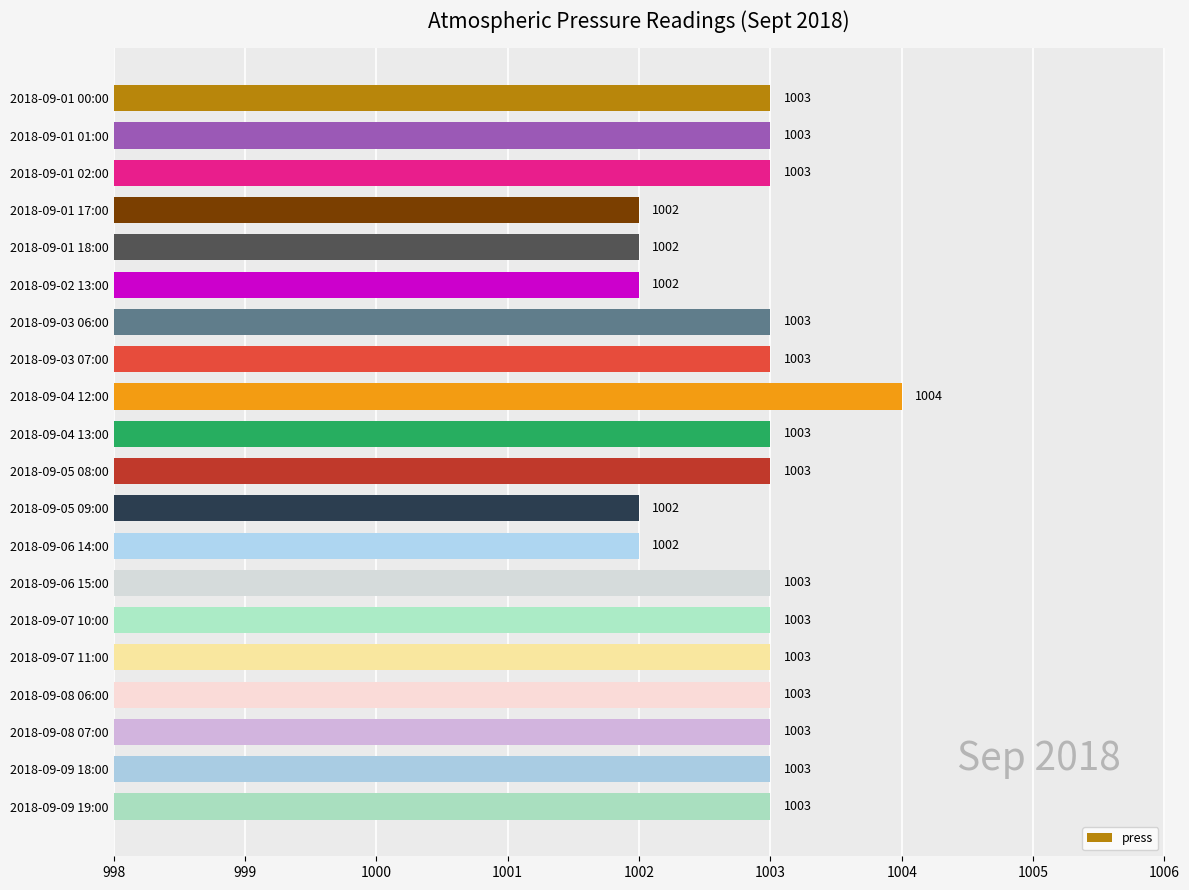

Reading top to bottom, transcribe all the data shown in this chart.

1003	1003	1003	1002	1002	1002	1003	1003	1004	1003	1003	1002	1002	1003	1003	1003	1003	1003	1003	1003